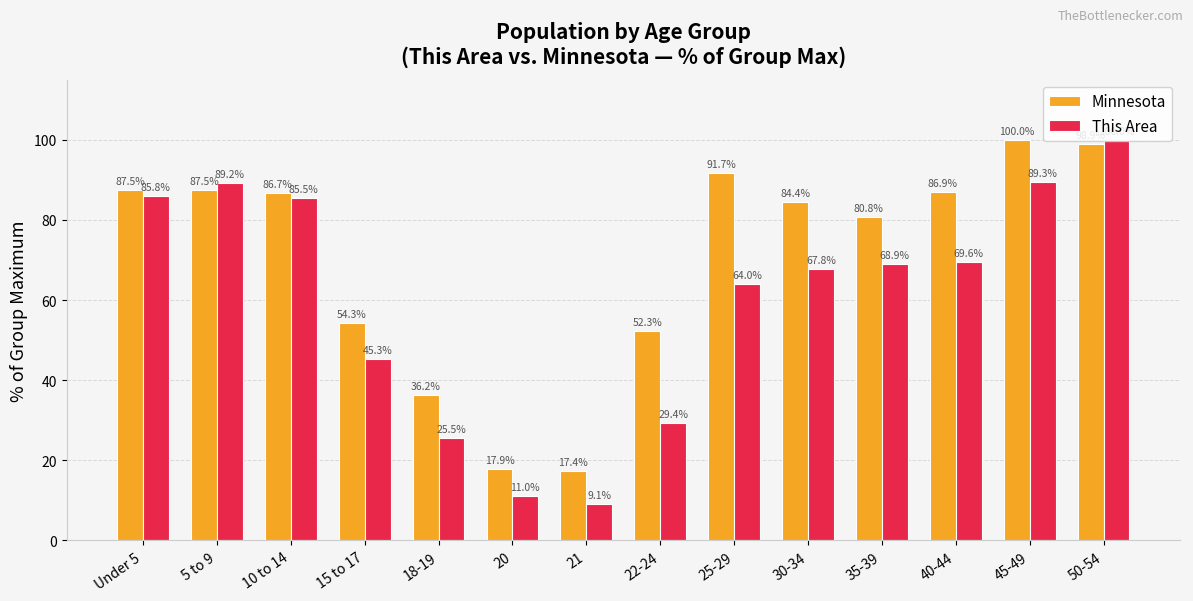

What is the difference between the highest and lowest values at 5 to 9?

1.6